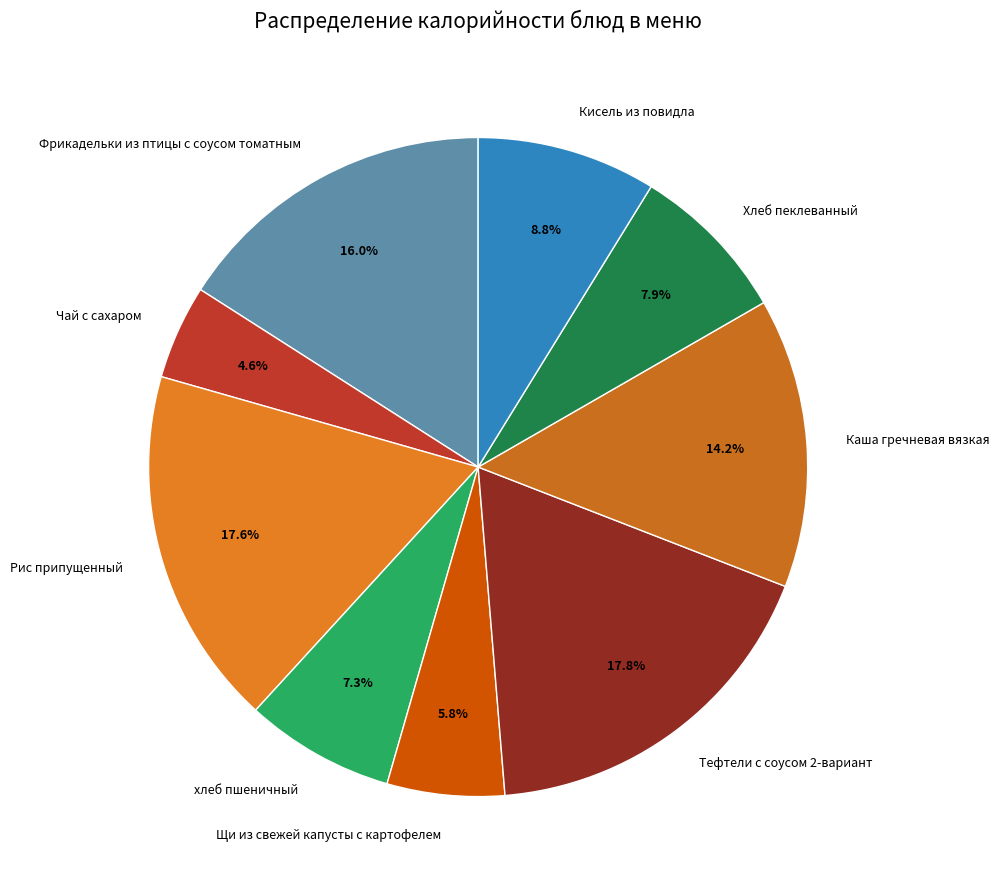

Combined, do Хлеб пеклеванный and Чай с сахаром account for over 50%?

No